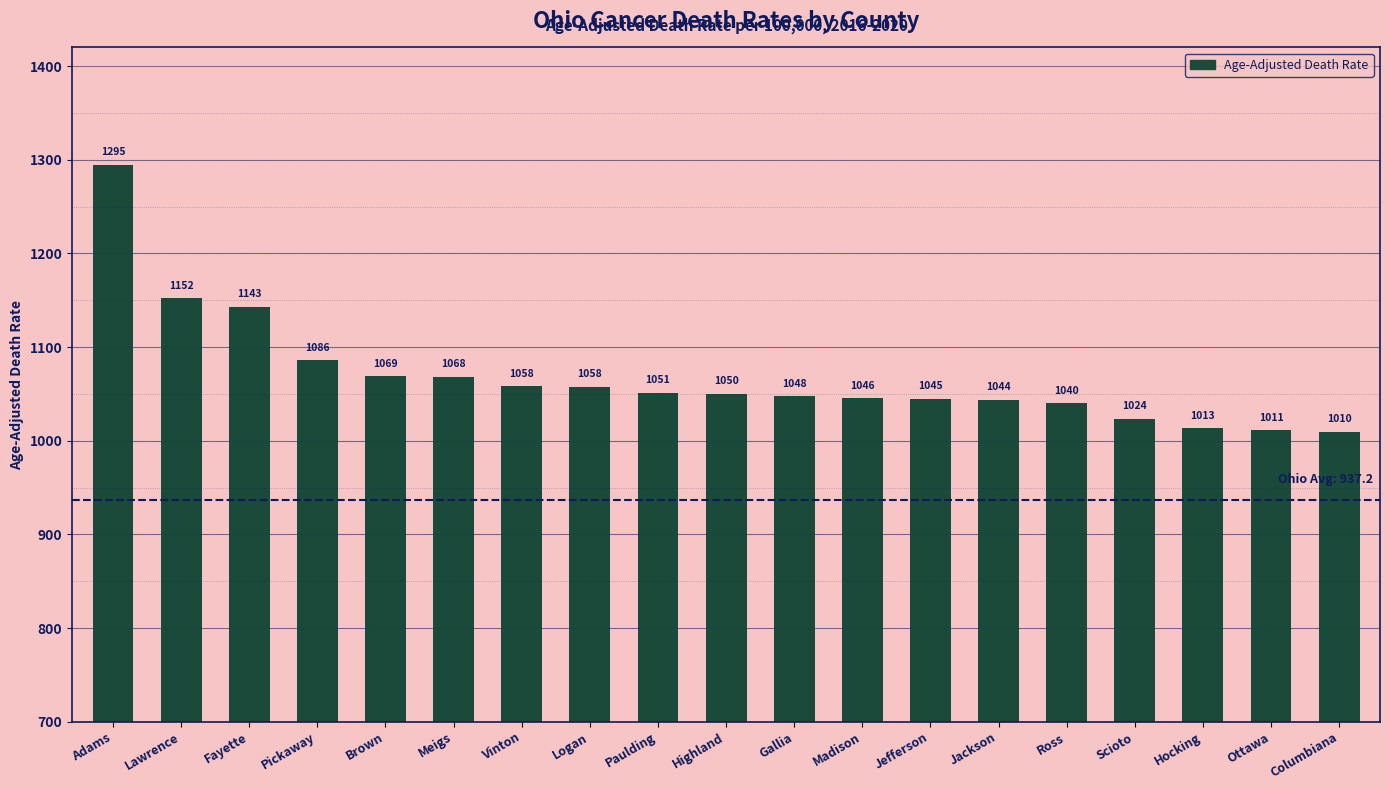

Which has a higher value, Ottawa or Highland?

Highland